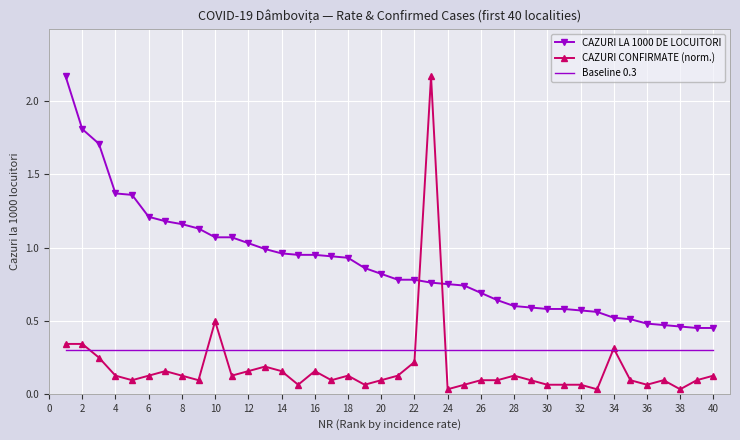

List the series in order of their overall mean, highest first.

CAZURI LA 1000 DE LOCUITORI, Baseline 0.3, CAZURI CONFIRMATE (norm.)